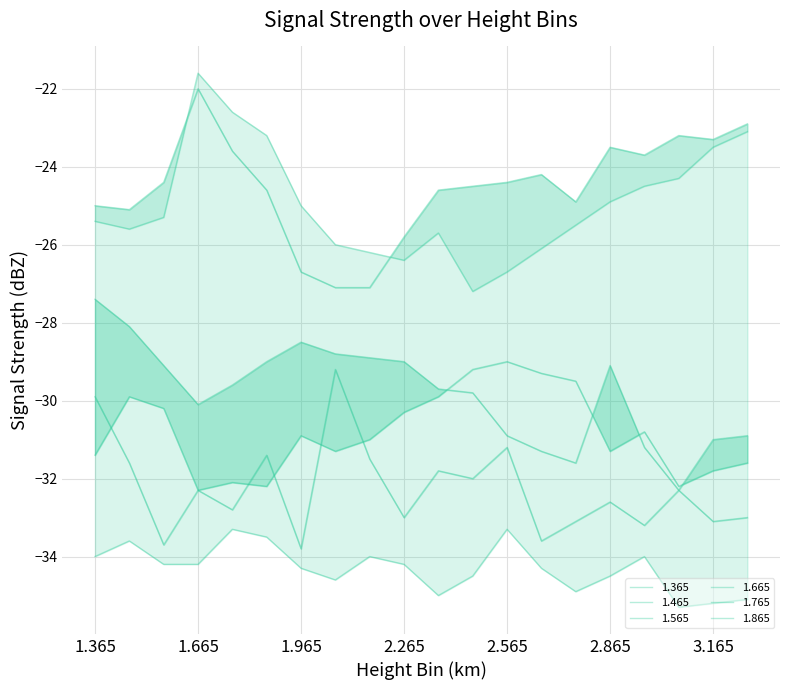

Reading left to right, extract all data points from this chart.

1.365: 1.365=-25.4	1.465=-25.6	1.565=-25.3	1.665=-21.6	1.765=-22.6	1.865=-23.2	1.965=-25.0	2.065=-26.0	2.165=-26.2	2.265=-26.4	2.365=-25.7	2.465=-27.2	2.565=-26.7	2.665=-26.1	2.765=-25.5	2.865=-24.9	2.965=-24.5	3.065=-24.3	3.165=-23.5	3.265=-23.1
1.465: 1.365=-25.0	1.465=-25.1	1.565=-24.4	1.665=-22.0	1.765=-23.6	1.865=-24.6	1.965=-26.7	2.065=-27.1	2.165=-27.1	2.265=-25.8	2.365=-24.6	2.465=-24.5	2.565=-24.4	2.665=-24.2	2.765=-24.9	2.865=-23.5	2.965=-23.7	3.065=-23.2	3.165=-23.3	3.265=-22.9
1.565: 1.365=-31.4	1.465=-29.9	1.565=-30.2	1.665=-32.3	1.765=-32.1	1.865=-32.2	1.965=-30.9	2.065=-31.3	2.165=-31.0	2.265=-30.3	2.365=-29.9	2.465=-29.2	2.565=-29.0	2.665=-29.3	2.765=-29.5	2.865=-31.3	2.965=-30.8	3.065=-32.2	3.165=-31.8	3.265=-31.6
1.665: 1.365=-27.4	1.465=-28.1	1.565=-29.1	1.665=-30.1	1.765=-29.6	1.865=-29.0	1.965=-28.5	2.065=-28.8	2.165=-28.9	2.265=-29.0	2.365=-29.7	2.465=-29.8	2.565=-30.9	2.665=-31.3	2.765=-31.6	2.865=-29.1	2.965=-31.2	3.065=-32.3	3.165=-31.0	3.265=-30.9
1.765: 1.365=-29.9	1.465=-31.6	1.565=-33.7	1.665=-32.3	1.765=-32.8	1.865=-31.4	1.965=-33.8	2.065=-29.2	2.165=-31.5	2.265=-33.0	2.365=-31.8	2.465=-32.0	2.565=-31.2	2.665=-33.6	2.765=-33.1	2.865=-32.6	2.965=-33.2	3.065=-32.3	3.165=-33.1	3.265=-33.0
1.865: 1.365=-34.0	1.465=-33.6	1.565=-34.2	1.665=-34.2	1.765=-33.3	1.865=-33.5	1.965=-34.3	2.065=-34.6	2.165=-34.0	2.265=-34.2	2.365=-35.0	2.465=-34.5	2.565=-33.3	2.665=-34.3	2.765=-34.9	2.865=-34.5	2.965=-34.0	3.065=-35.3	3.165=-35.2	3.265=-35.1